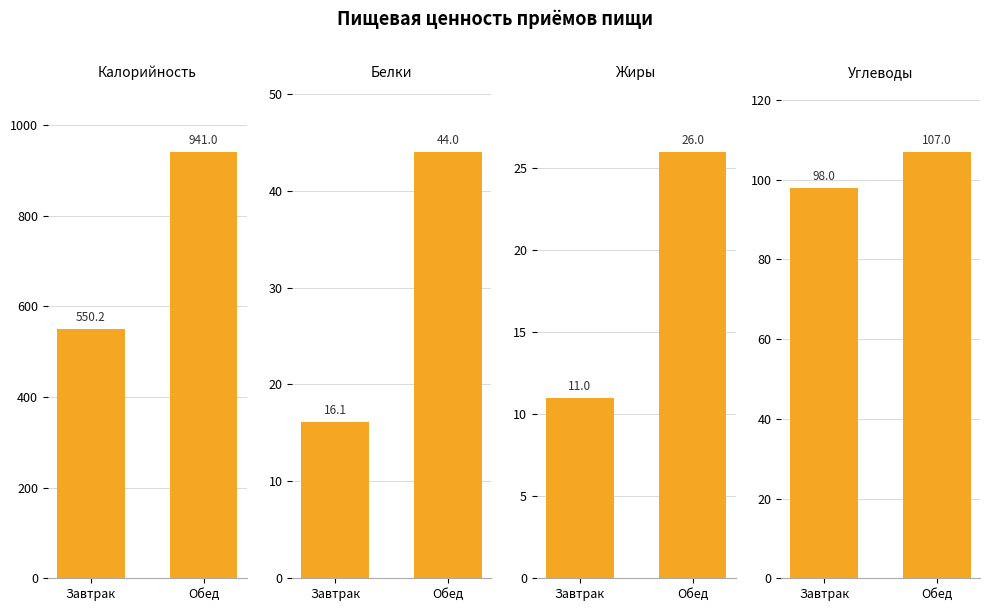

Rank the categories by Белки value from lowest to highest.

Завтрак, Обед